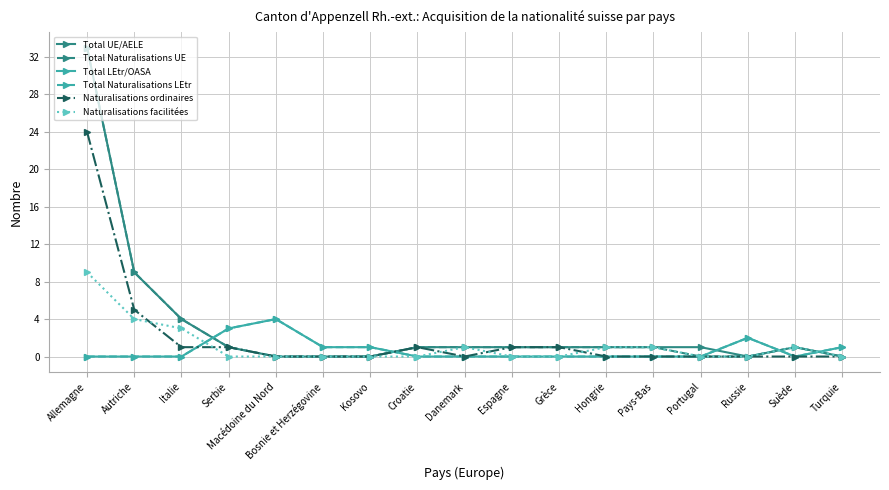

At which category does the chart reach its peak across all series?

Allemagne